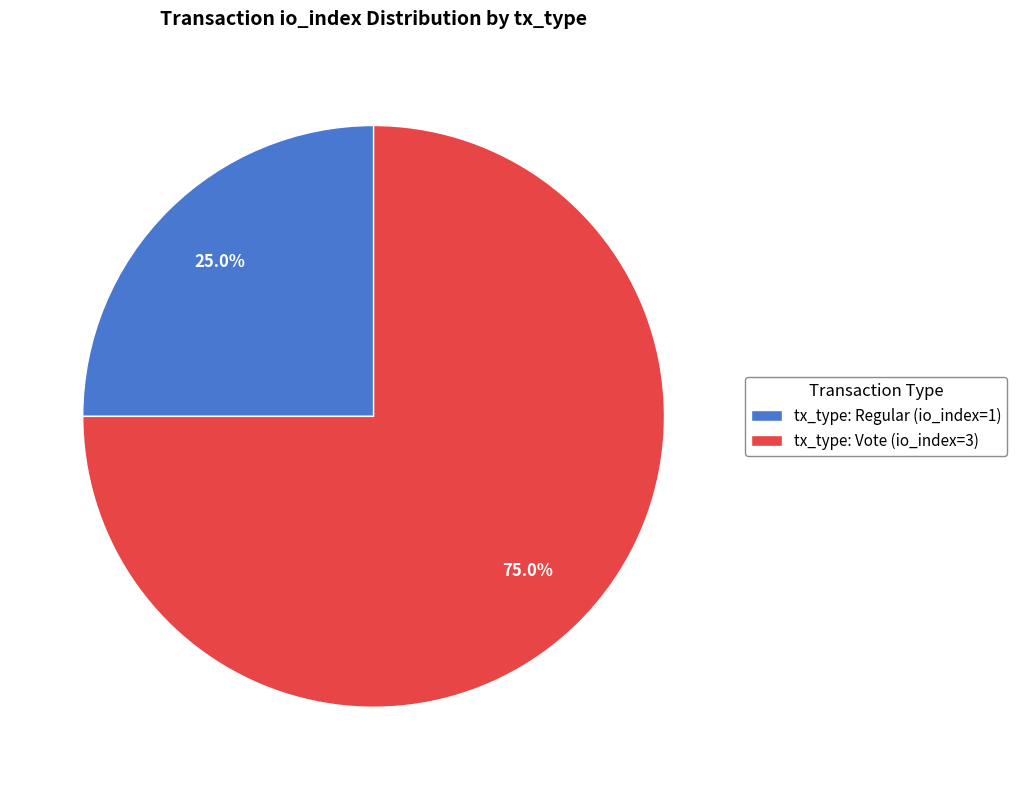

Does tx_type: Vote (io_index=3) represent more than half of the total?

Yes